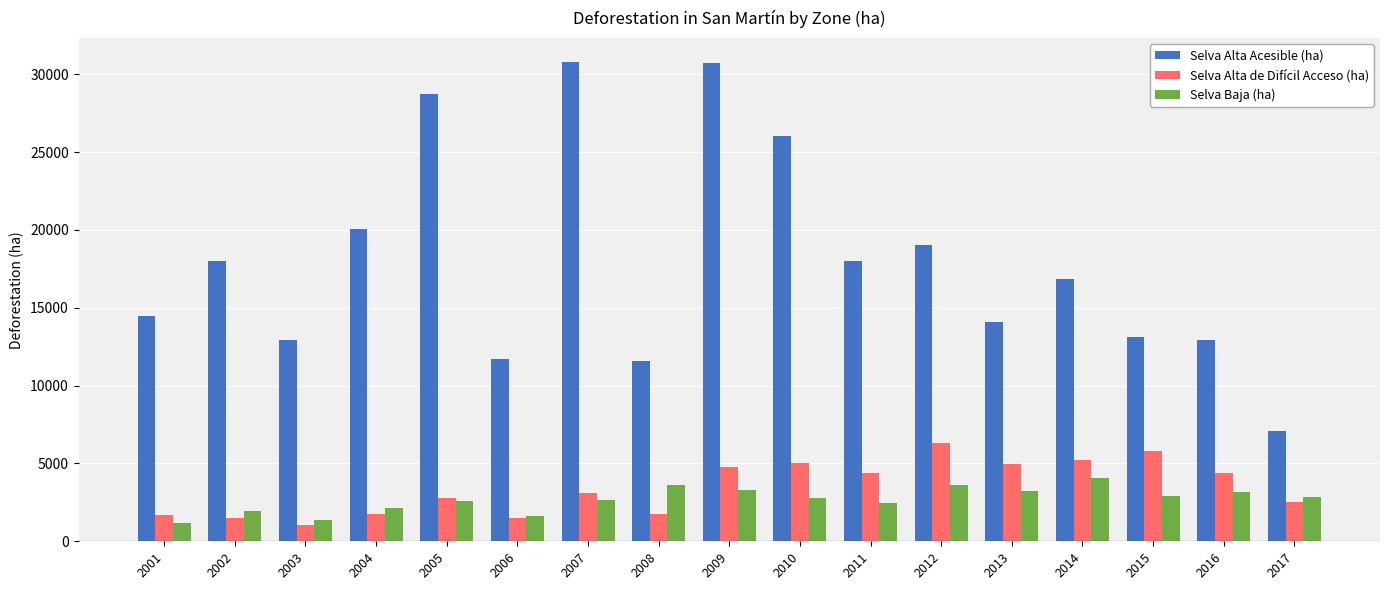

What are all the series names shown in the legend?

Selva Alta Acesible (ha), Selva Alta de Difícil Acceso (ha), Selva Baja (ha)